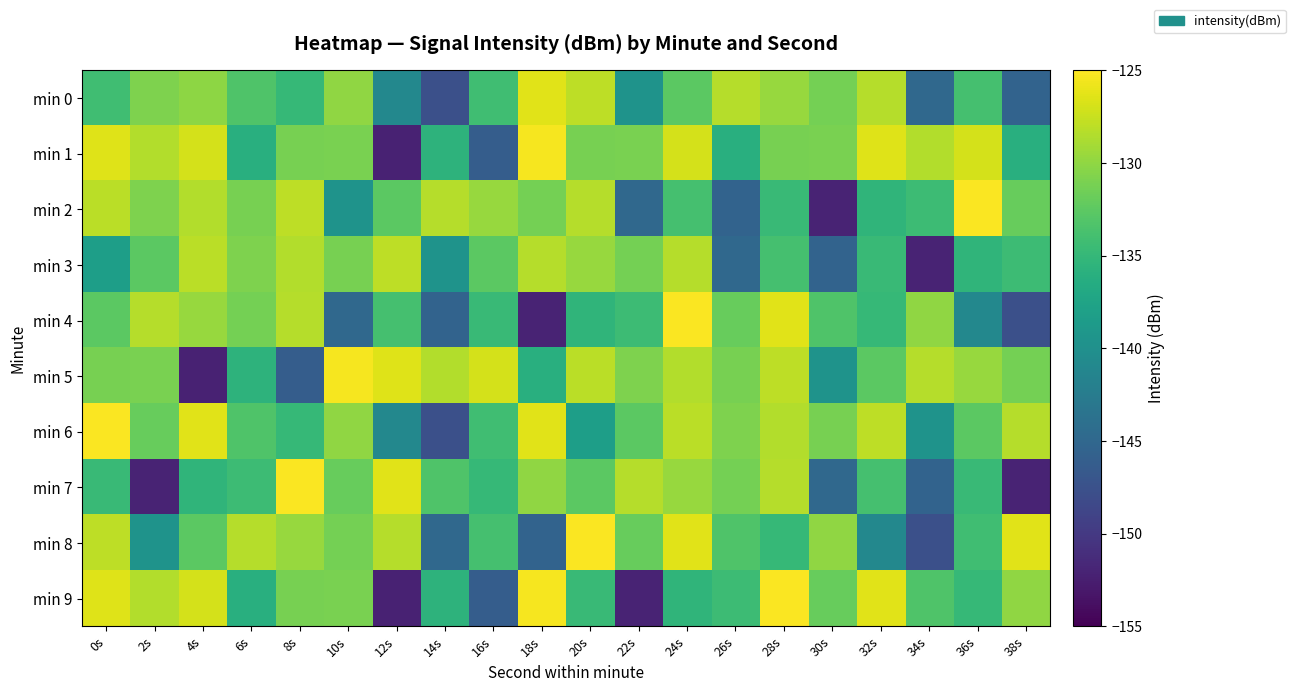

How many data points does each series have?

20